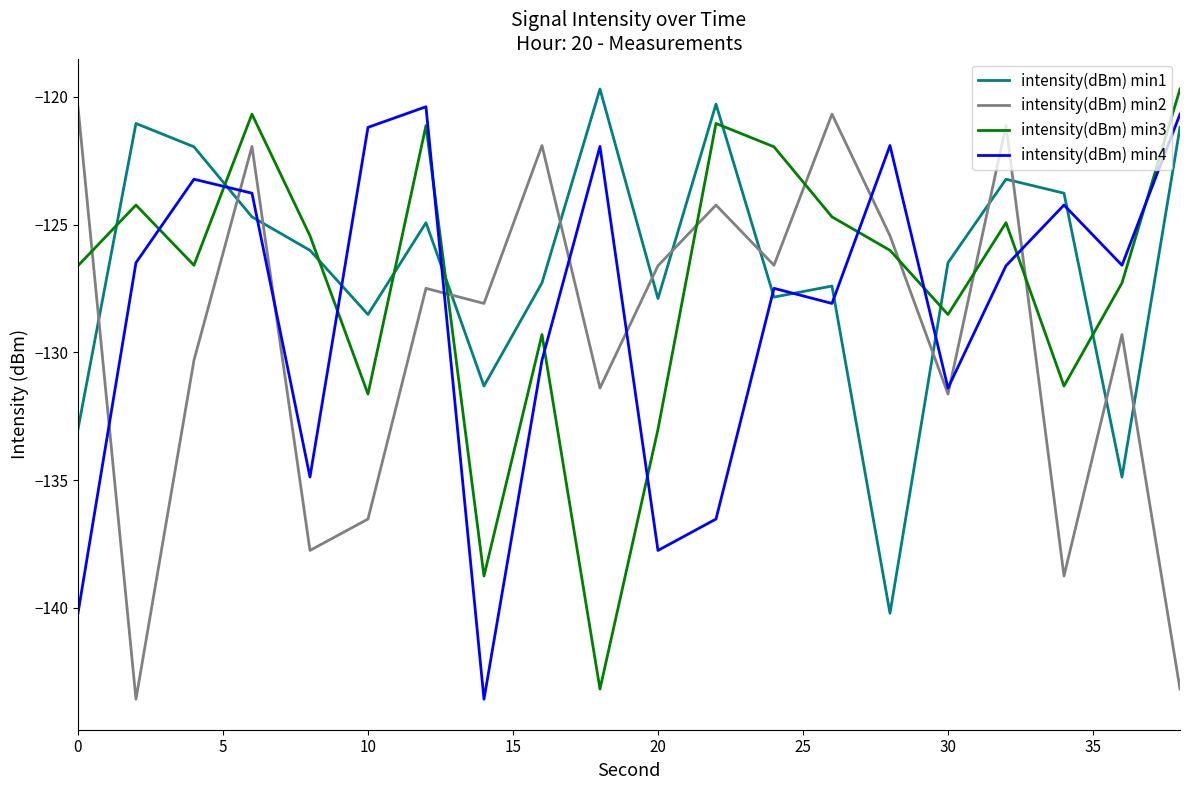

How many times do intensity(dBm) min1 and intensity(dBm) min2 cross each other?

13